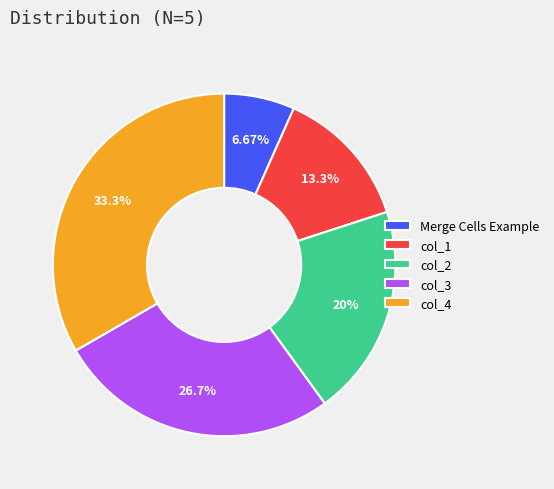

Is it true that col_2 is 20% of the pie?

True